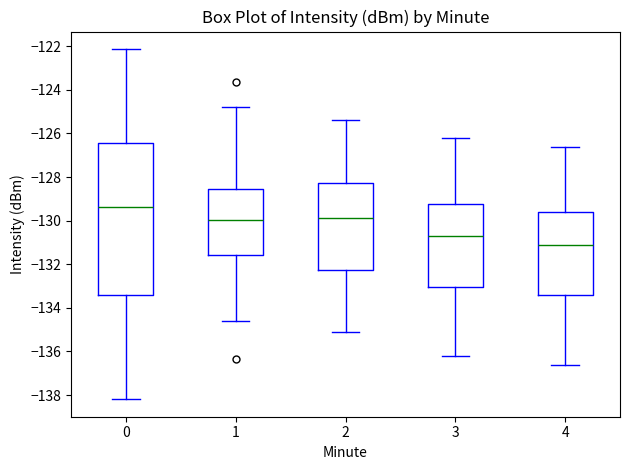

Which box is the tallest, from its lower edge to its upper edge?

0